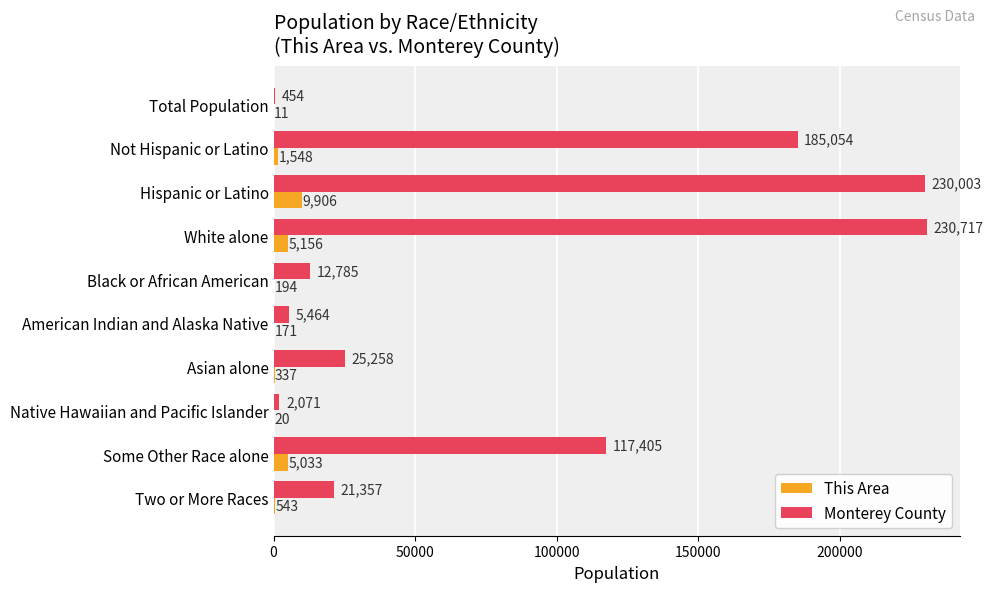

What is the sum of the Monterey County values at Two or More Races and Asian alone?

46615